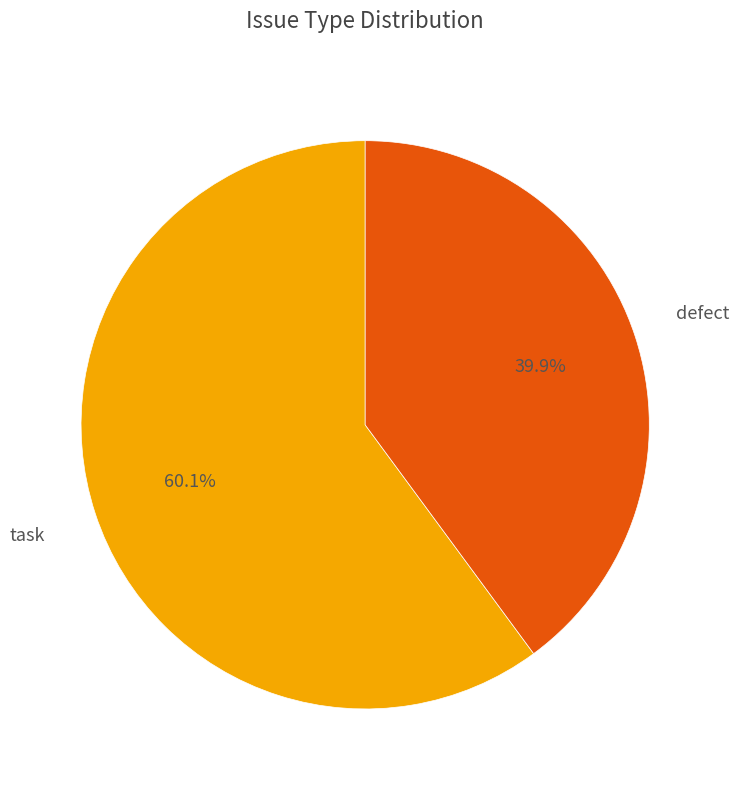

Is there any slice that represents more than half of the pie?

Yes